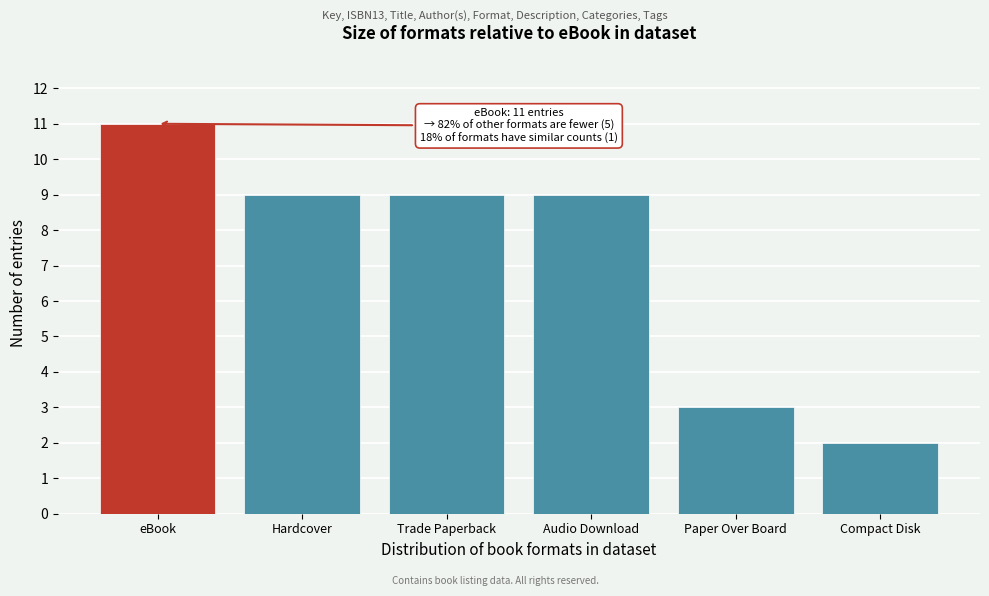

Reading left to right, transcribe all the data shown in this chart.

11	9	9	9	3	2